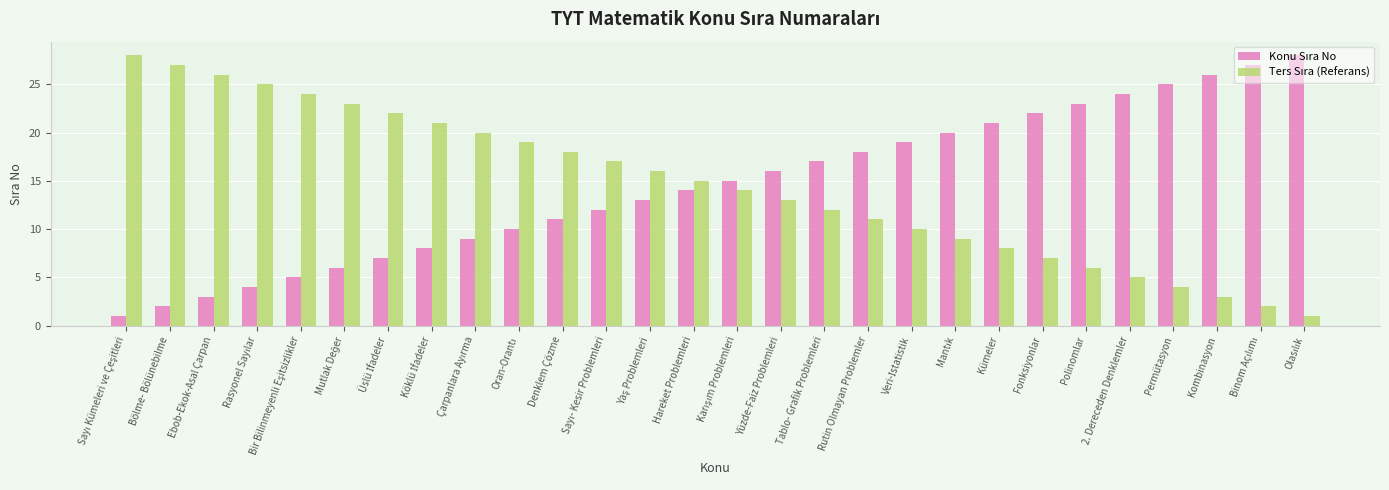

What is the greatest value displayed?

28